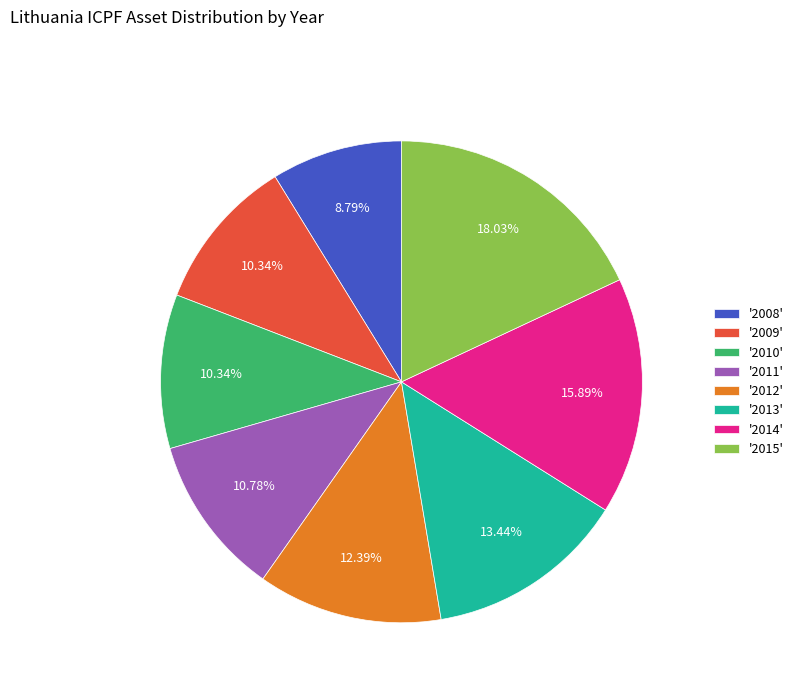

Does any single category account for the majority?

No